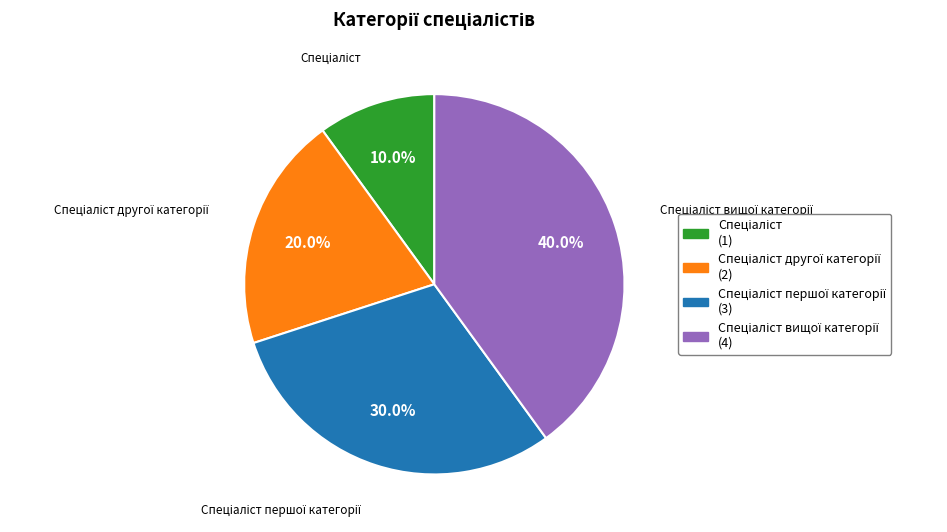

Does any single category account for the majority?

No